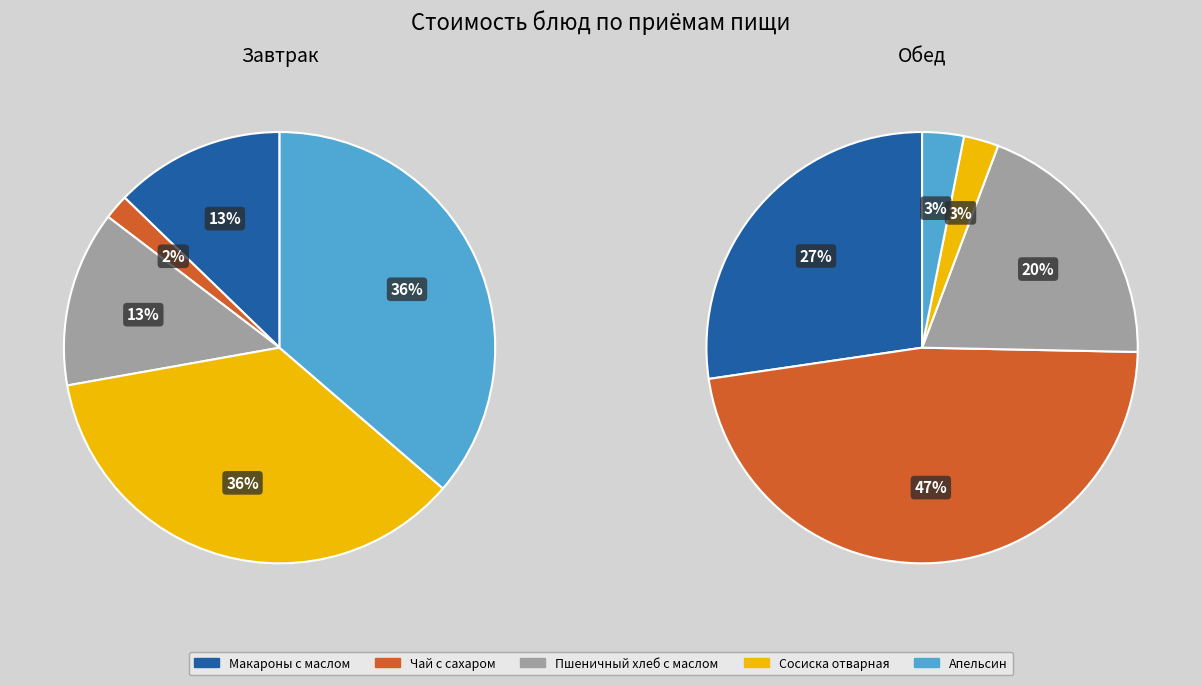

How many slices are in this pie chart?

5